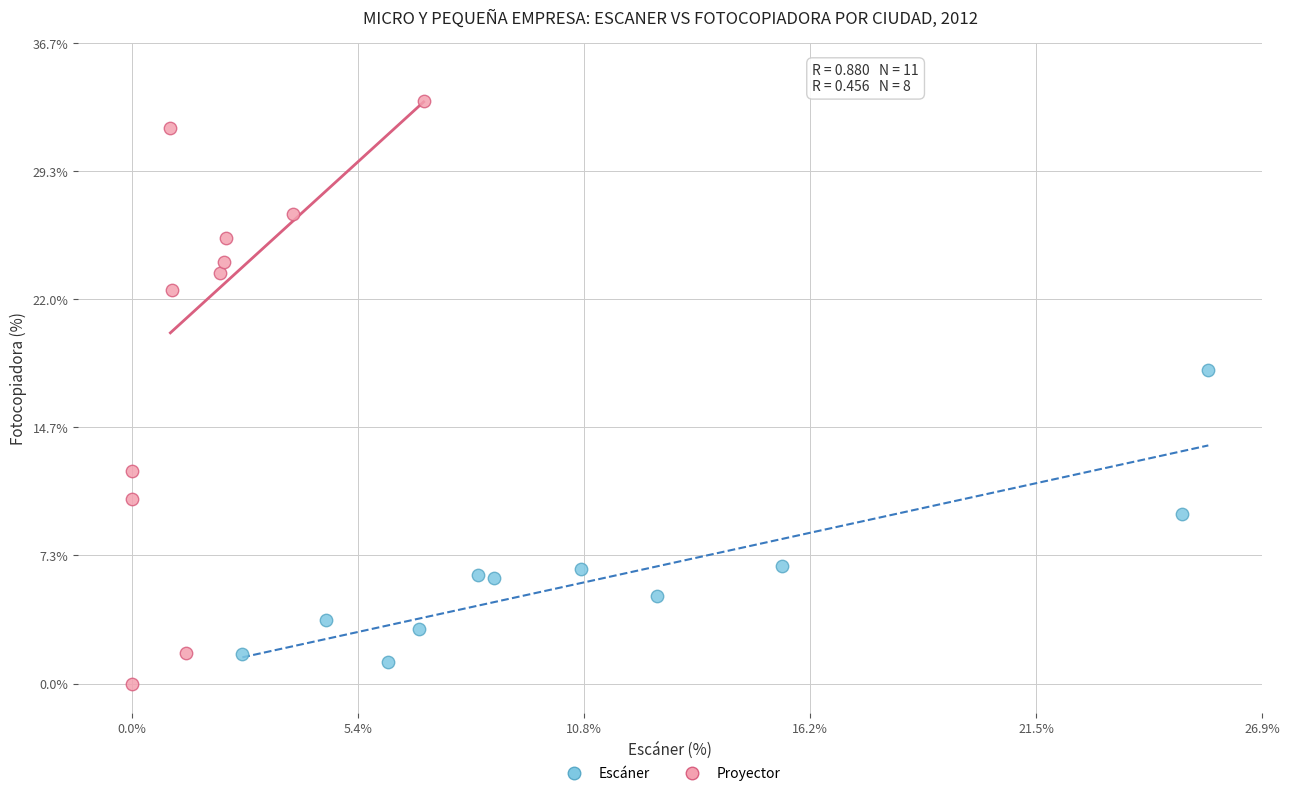

Which series has the largest Y range (max minus min)?

Proyector